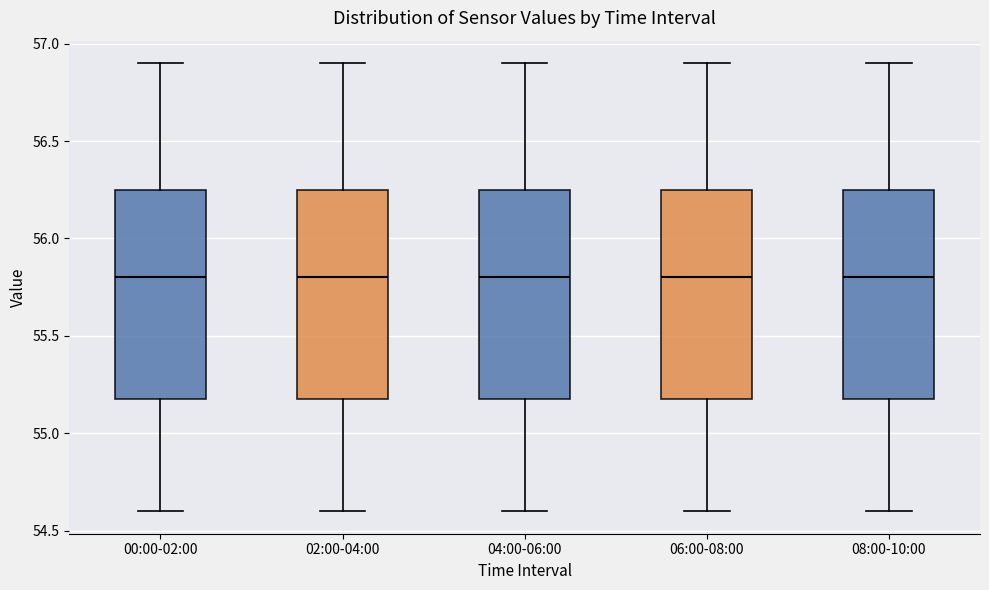

Reading left to right, read every box against the y-axis: the position of its median line, the range the box covers, and the ends of its whiskers. The values are not printed on the chart, so give them approximately, as read against the axis.

00:00-02:00: median 55.80, box 55.20 to 56.25, whiskers 54.60 to 56.90
02:00-04:00: median 55.80, box 55.20 to 56.25, whiskers 54.60 to 56.90
04:00-06:00: median 55.80, box 55.20 to 56.25, whiskers 54.60 to 56.90
06:00-08:00: median 55.80, box 55.20 to 56.25, whiskers 54.60 to 56.90
08:00-10:00: median 55.80, box 55.20 to 56.25, whiskers 54.60 to 56.90